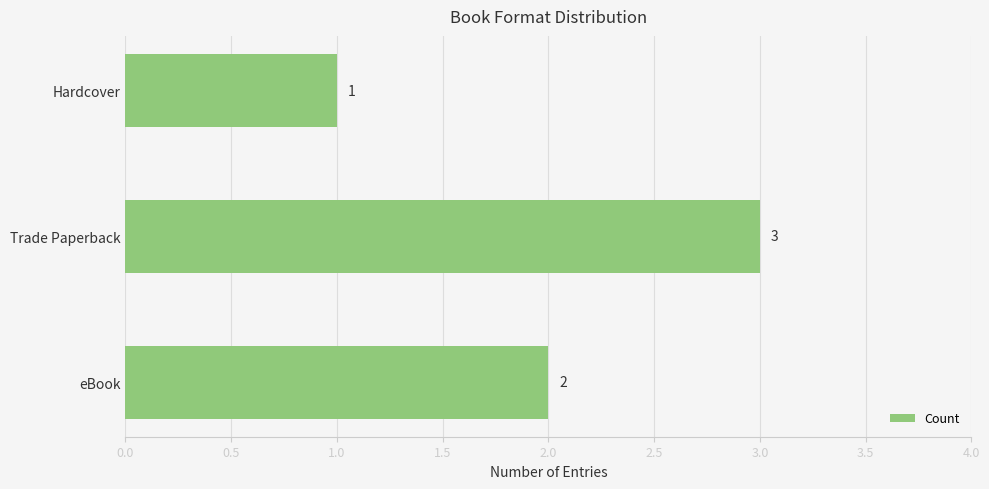

List the labels in order of value, smallest first.

Hardcover, eBook, Trade Paperback